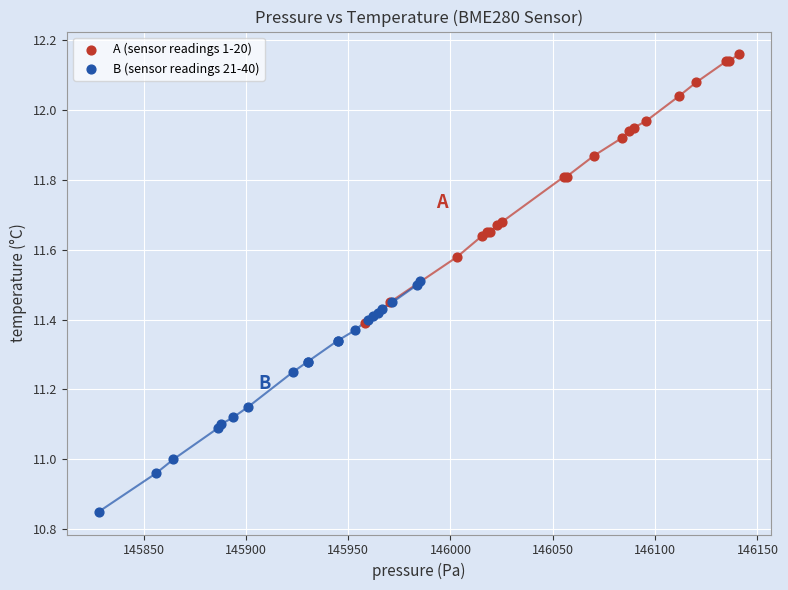

Which series contains the highest Y value?

A (sensor readings 1-20)